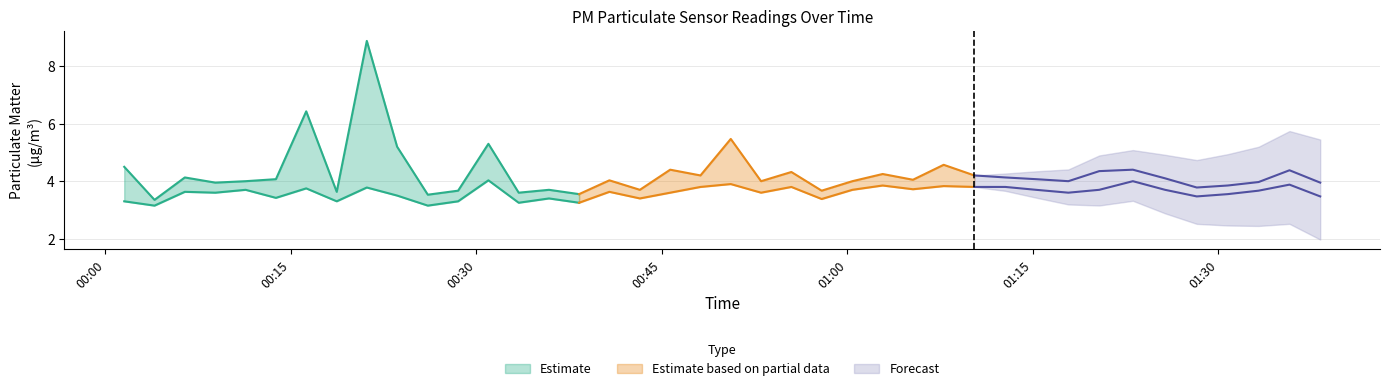

The P2 series shows 3.6 at 2022-08-01T00:40:45. True or false?

True